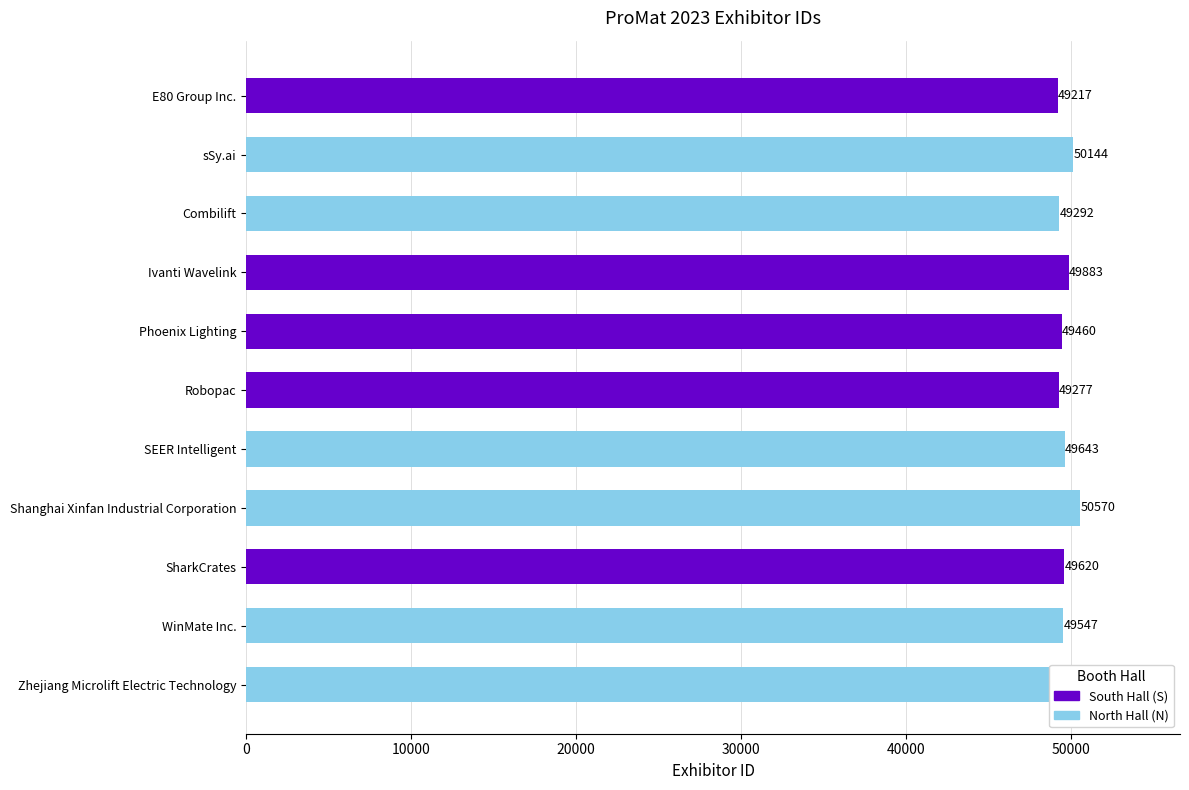

What is the ratio of the value at E80 Group Inc. to the value at Combilift?

1.0